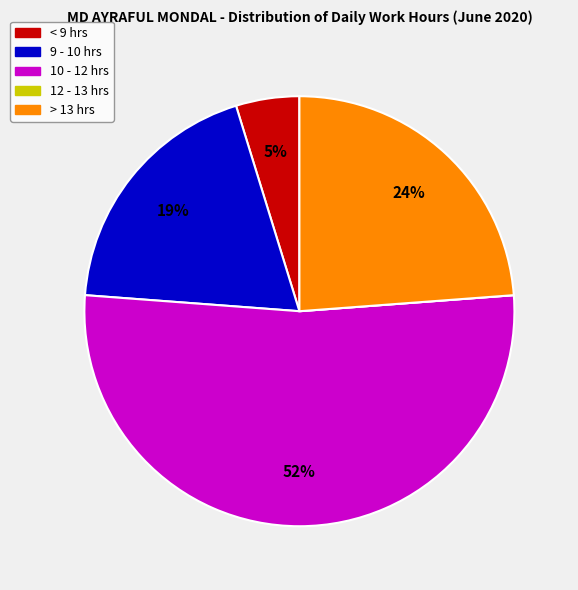

Is there any slice that represents more than half of the pie?

Yes